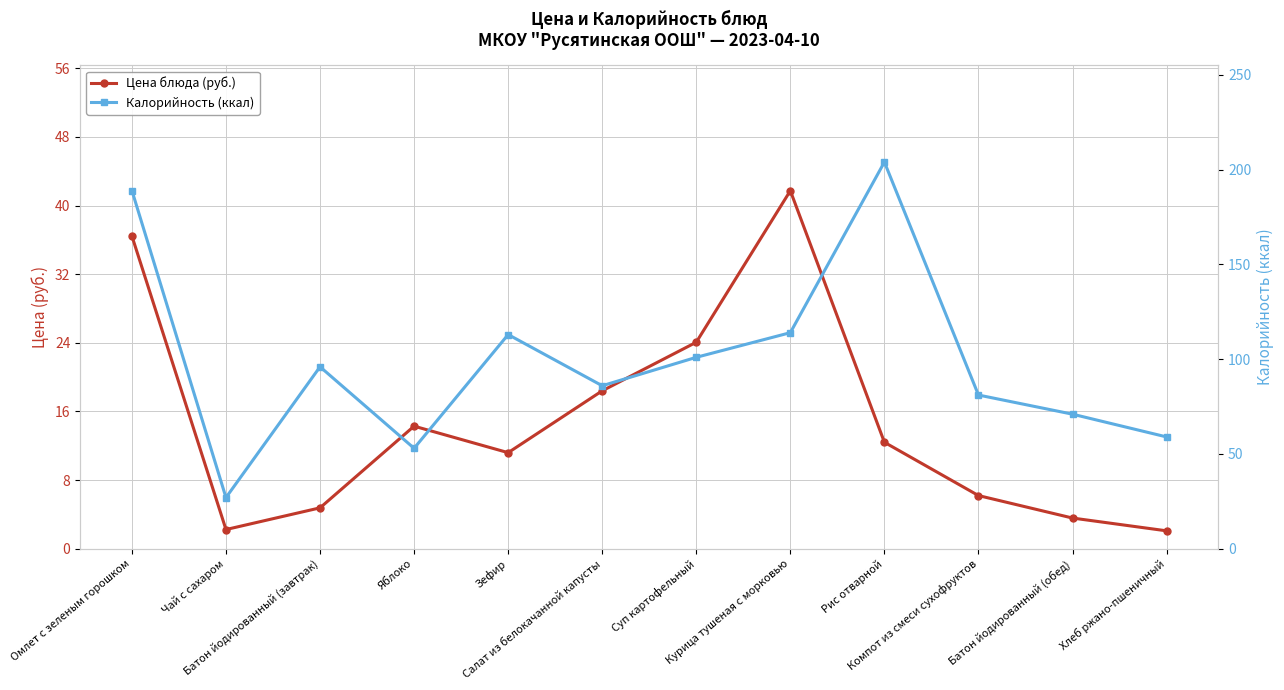

Reading left to right, what are all the values shown in this chart?

Цена блюда (руб.): 36.5	2.2	4.8	14.3	11.2	18.4	24.1	41.7	12.4	6.2	3.6	2.1
Калорийность (ккал): 189.0	27.0	96.0	53.0	113.0	86.0	101.0	114.0	204.0	81.1	71.0	59.0